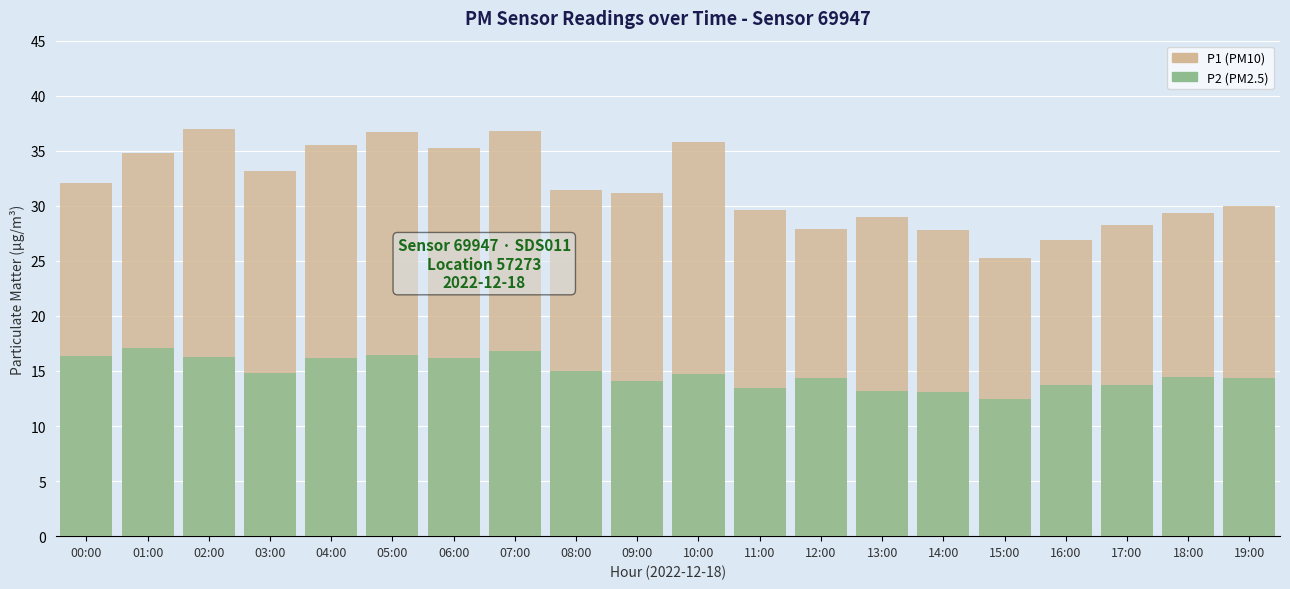

Between 04:00 and 10:00, which series saw the biggest shift?

P2